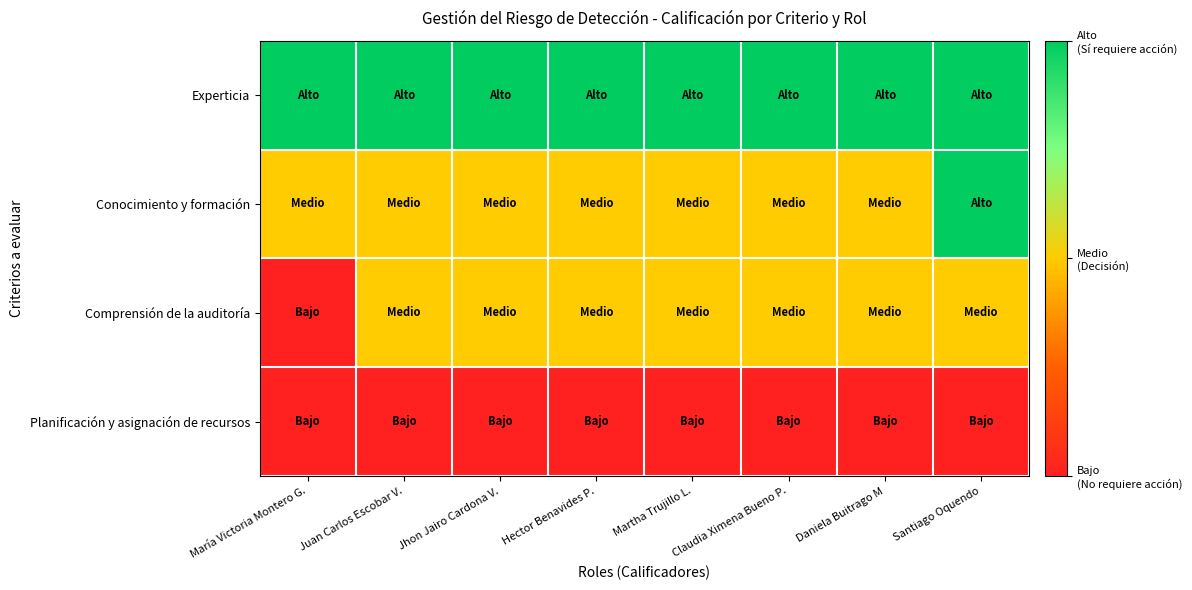

What is the greatest value displayed?

3